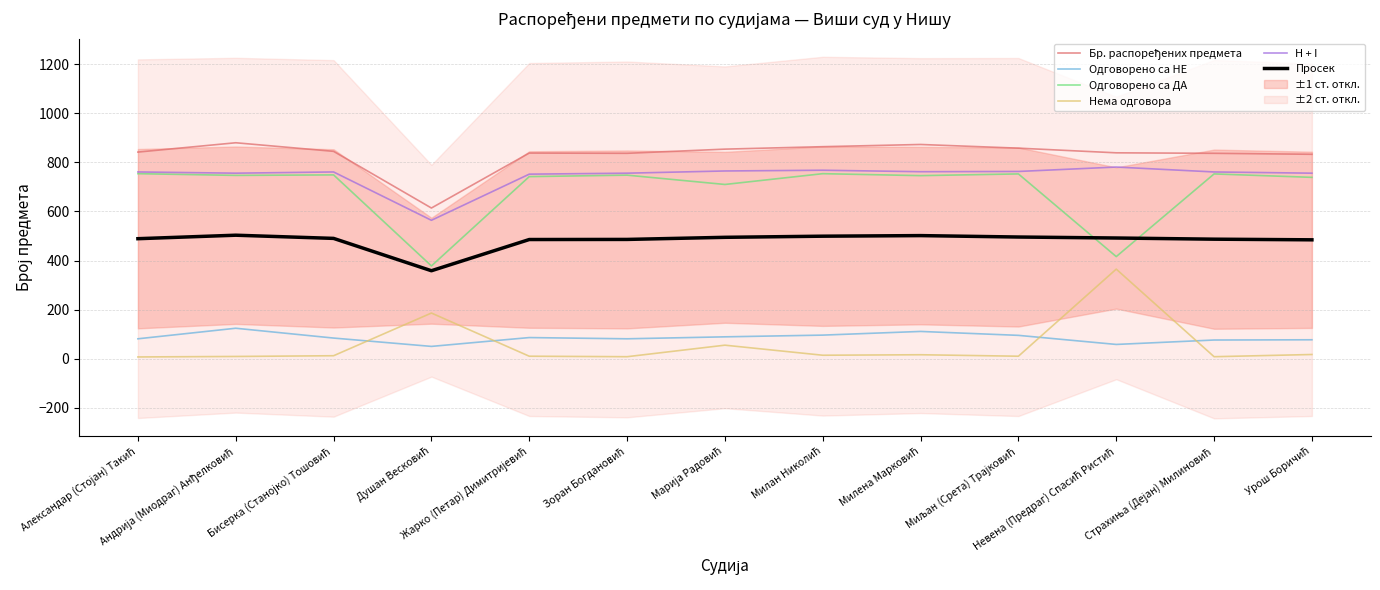

What is the lowest value of the Бр. распоређених предмета series?

614.0